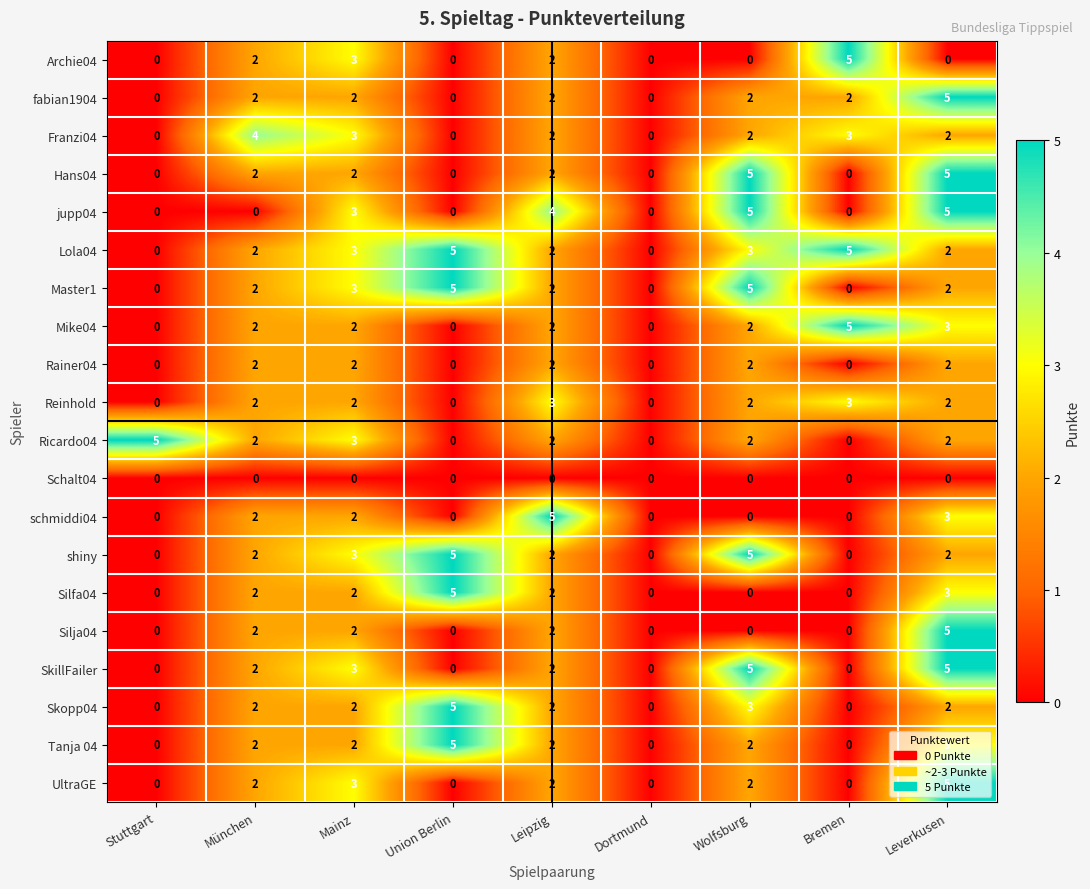

What is the approximate value of schmiddi04 at Leipzig?

5